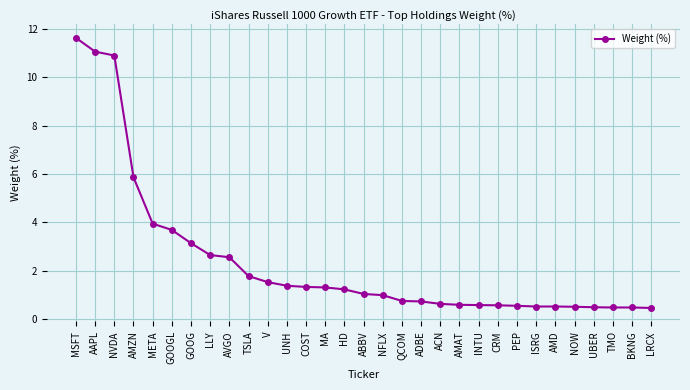

What position from the right is NVDA?

29